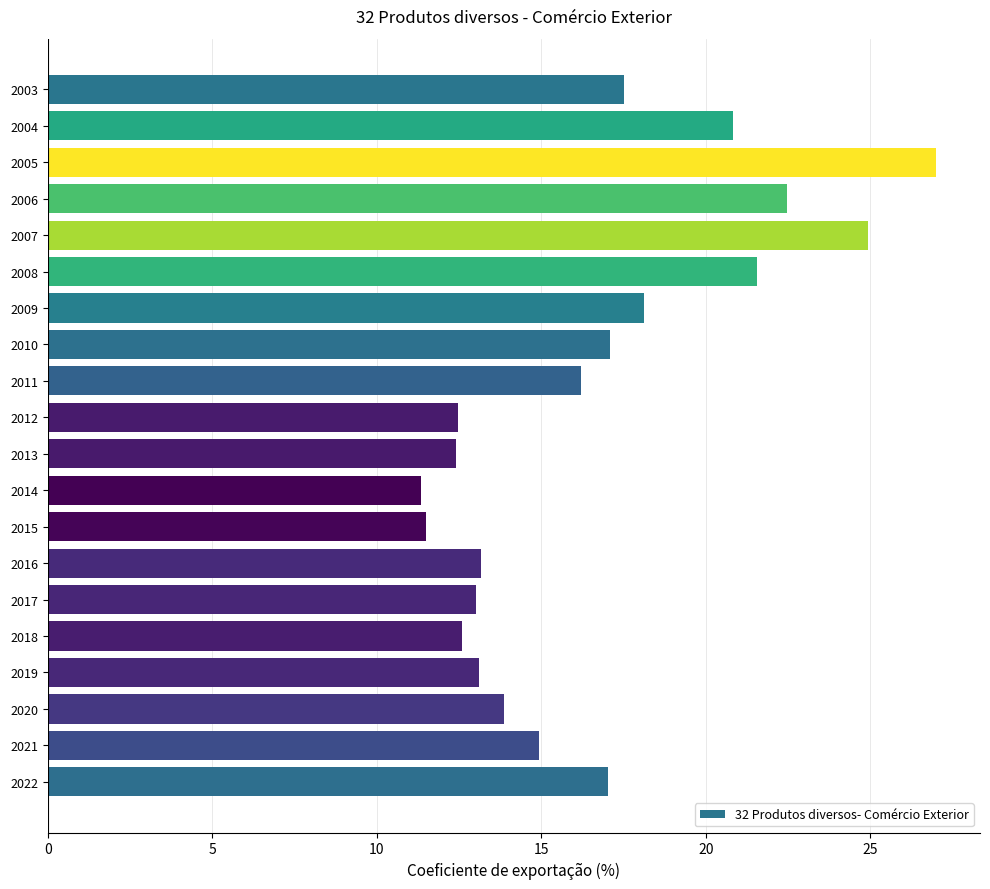

What is the sum of all values?

331.0